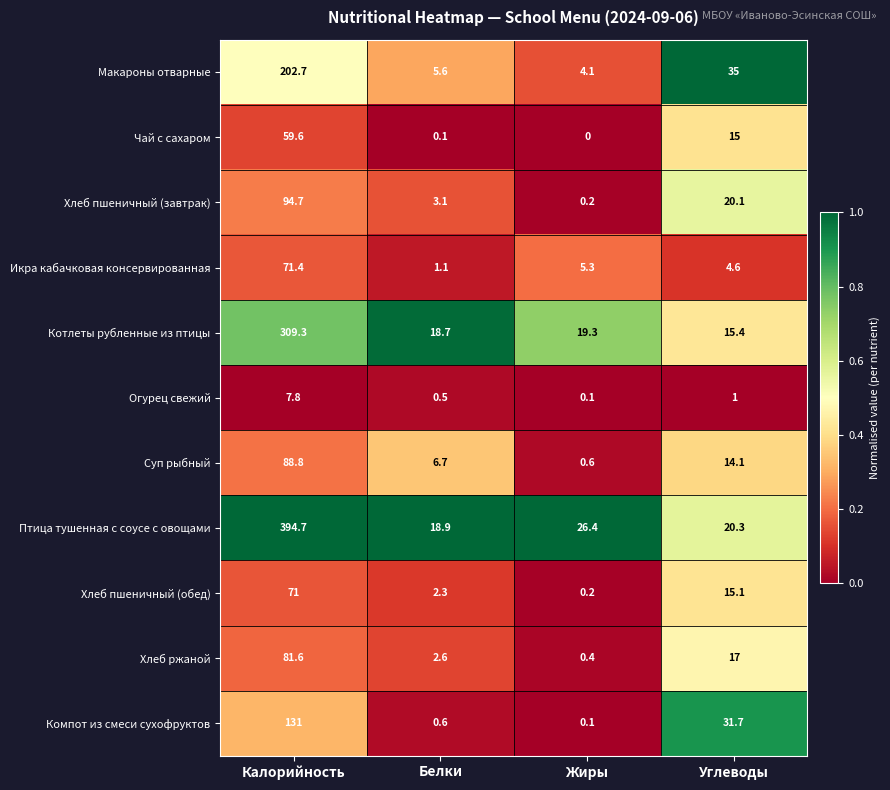

What is the difference between the maximum and second lowest values in the Огурец свежий series?

7.3